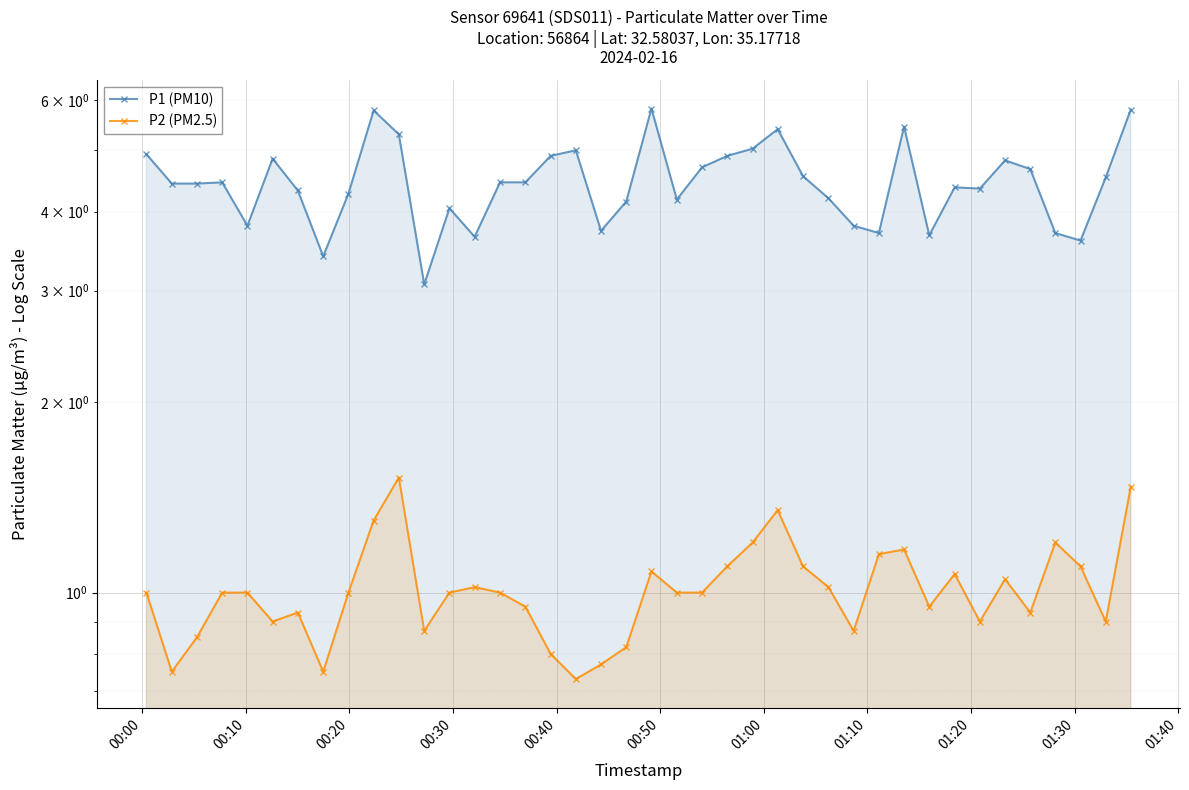

In P2 (PM2.5), how many points are higher than both neighbors (excluding endpoints)?

9